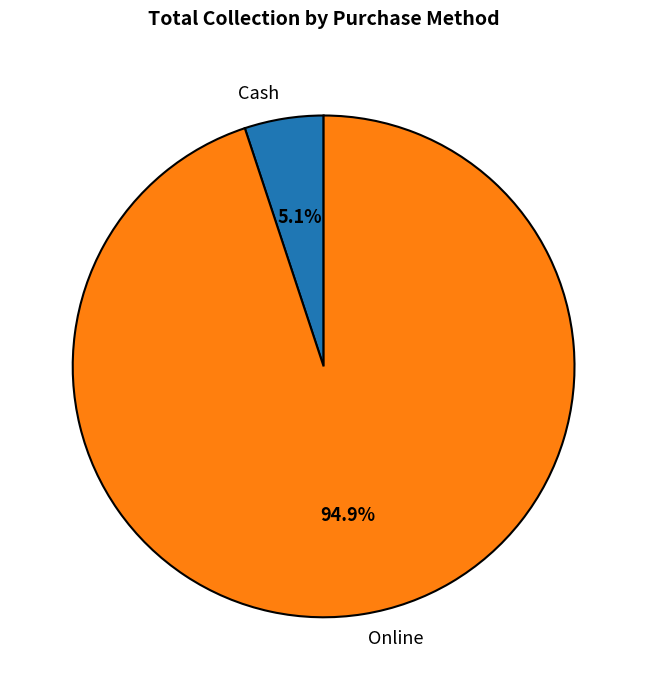

To the nearest percent, what is the difference between the Online and Cash slice percentages?

90%